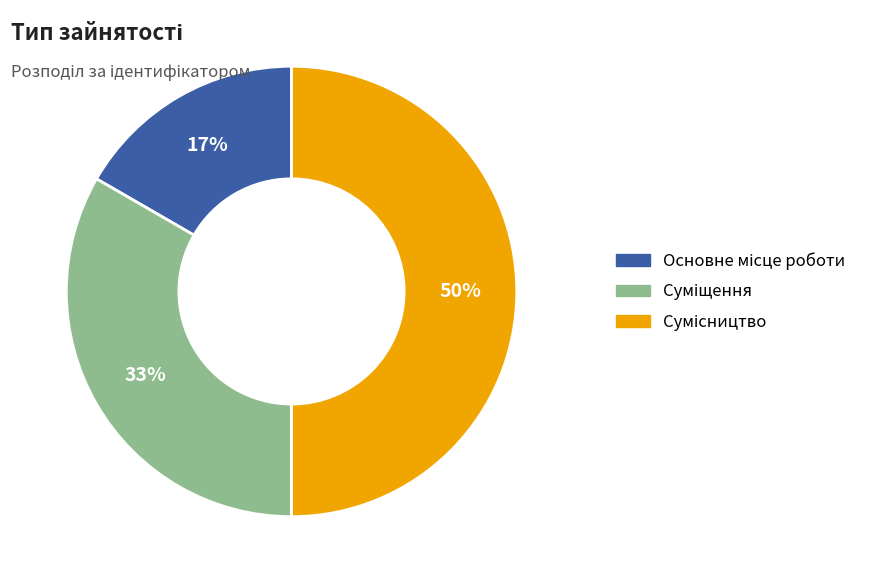

How many segments does this pie chart have?

3